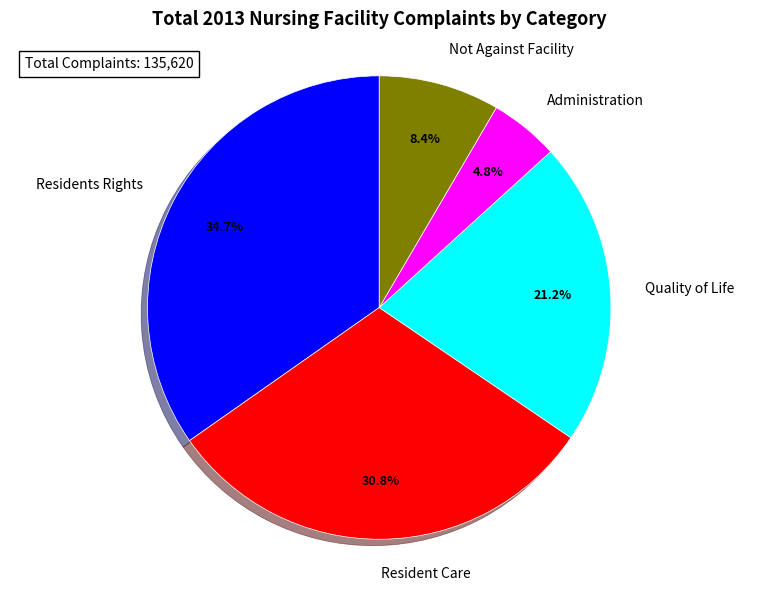

Which has a higher value, Administration or Quality of Life?

Quality of Life